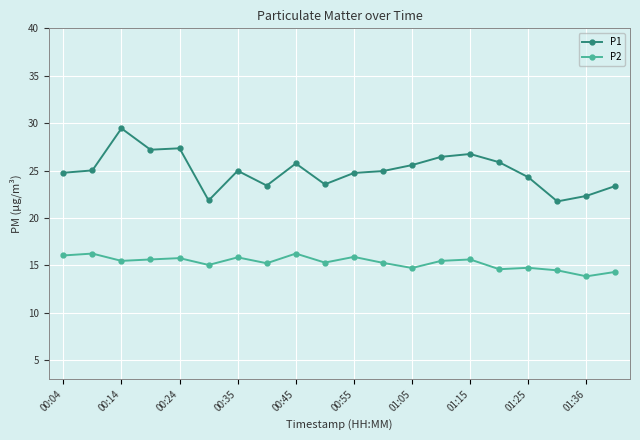

Which series has the widest spread of values?

P1